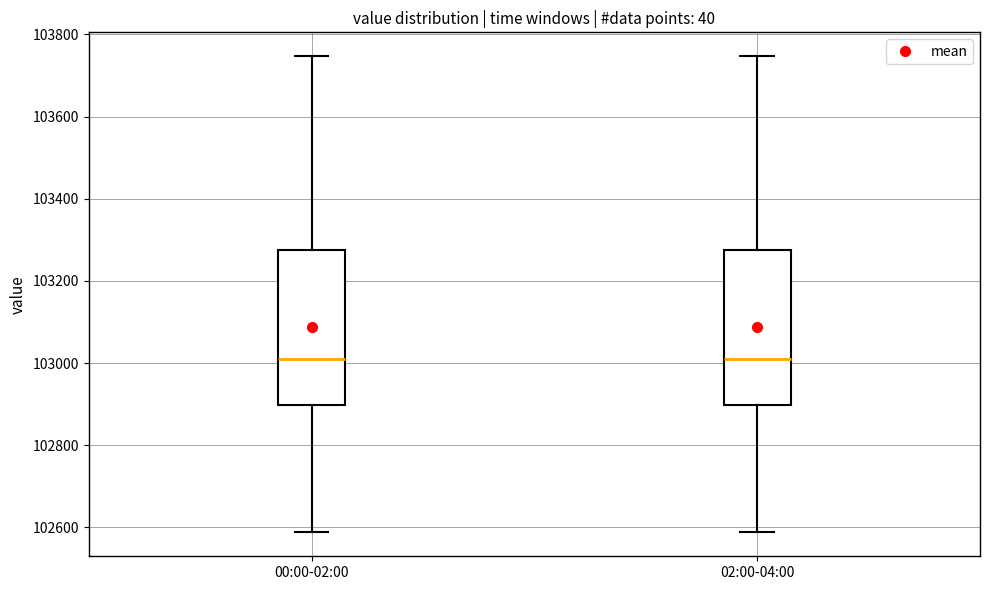

Reading left to right, read every box against the y-axis: the position of its median line, the range the box covers, and the ends of its whiskers. The values are not printed on the chart, so give them approximately, as read against the axis.

00:00-02:00: median 103020, box 102900 to 103280, whiskers 102580 to 103740
02:00-04:00: median 103020, box 102900 to 103280, whiskers 102580 to 103740